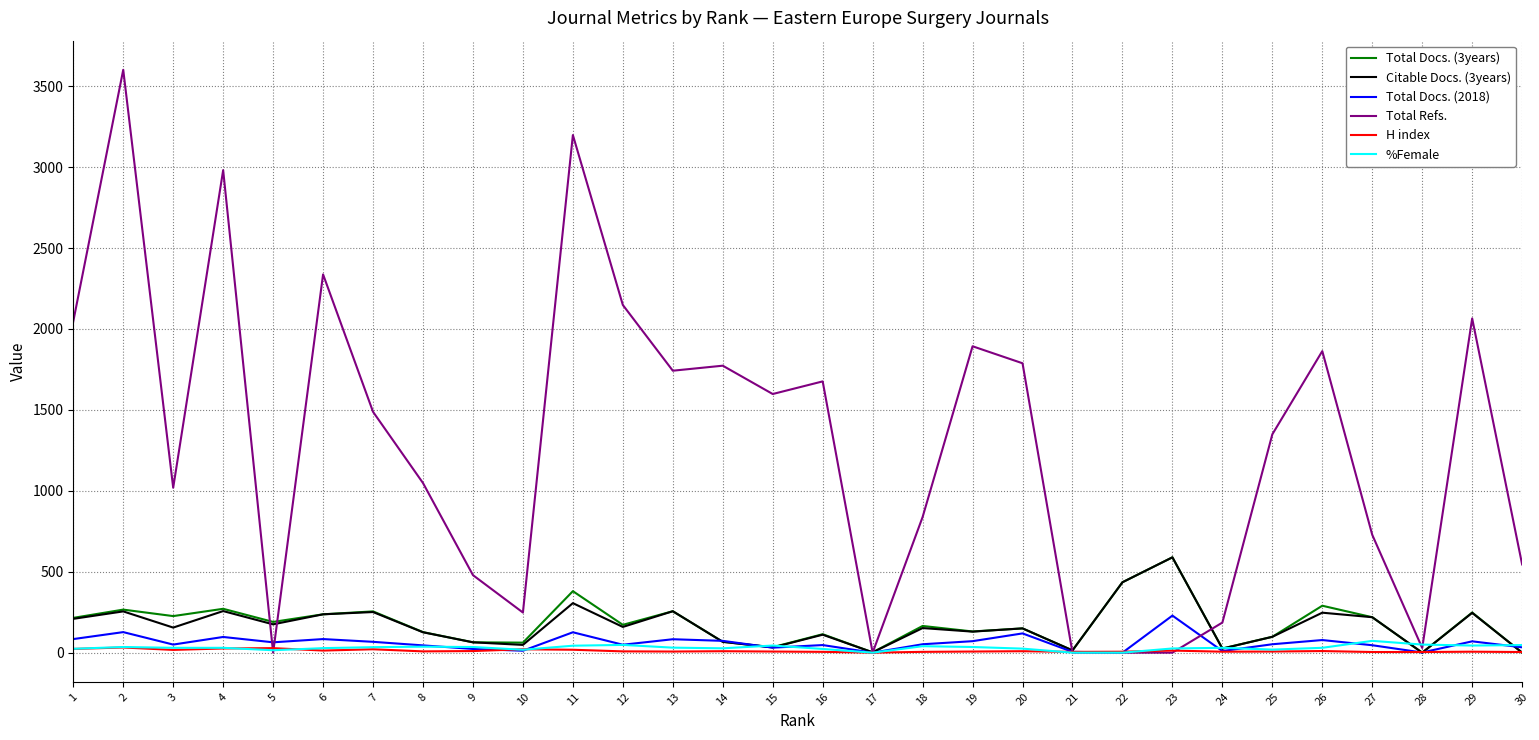

Which series has the largest total across all categories?

Total Refs.